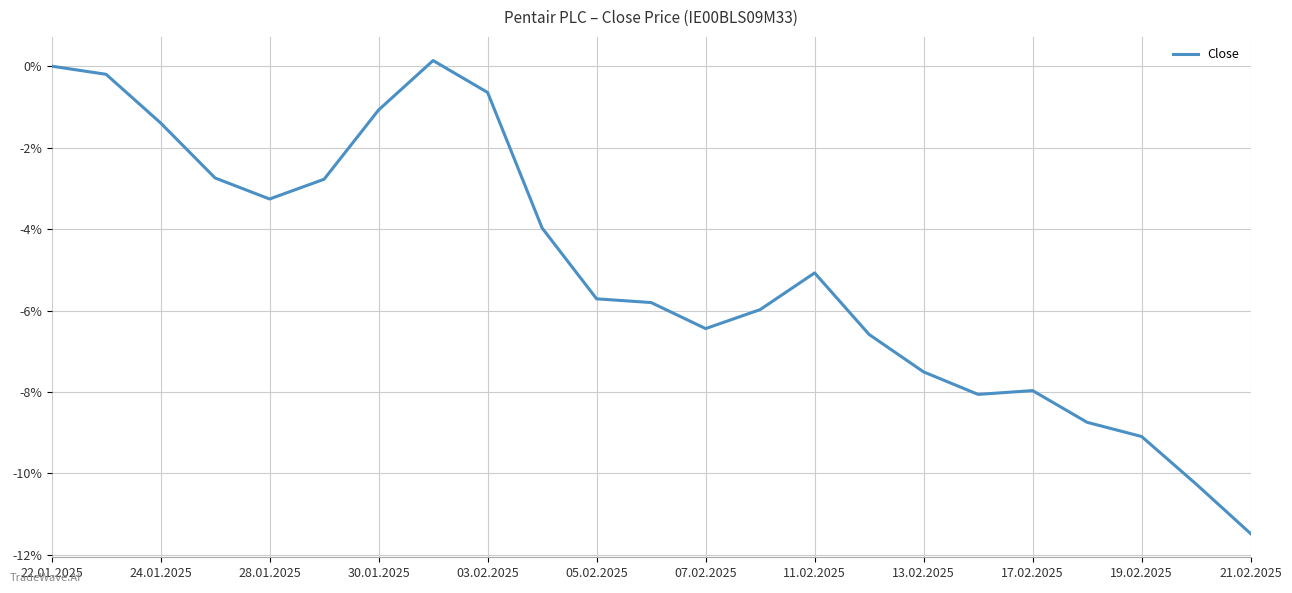

What is the smallest value displayed?

-11.5